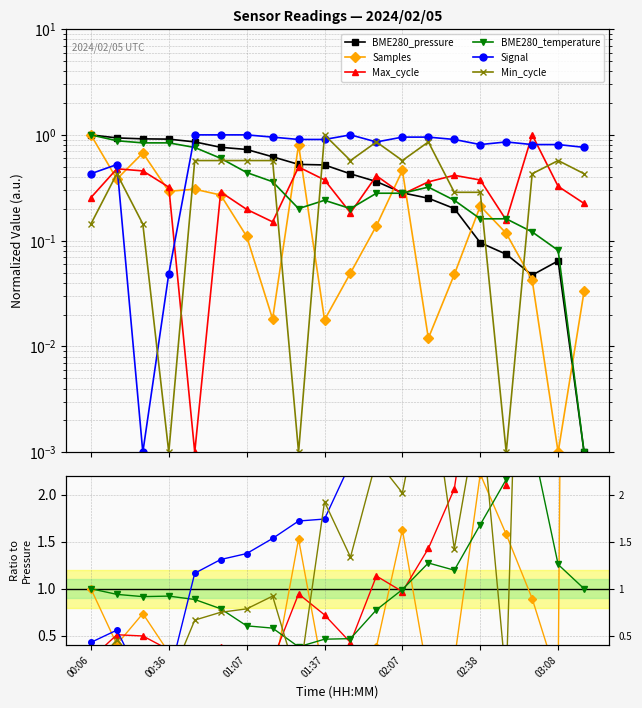

True or false: BME280_pressure and Signal cross at least once.

True